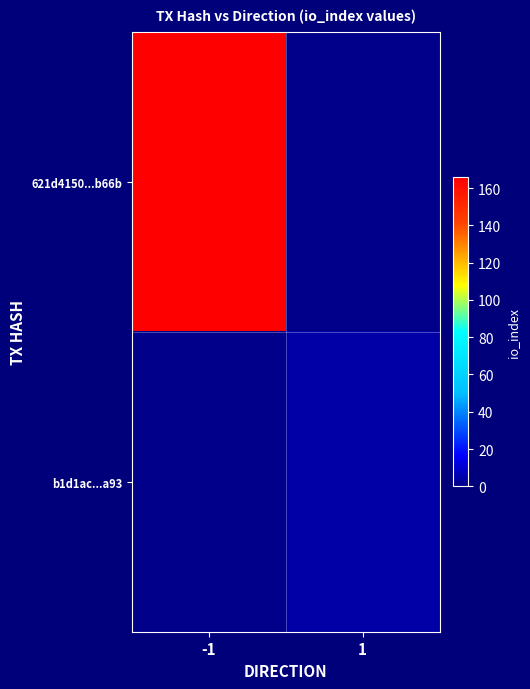

Rank the series at 1 from lowest to highest value.

621d4150...b66b, b1d1ac...a93